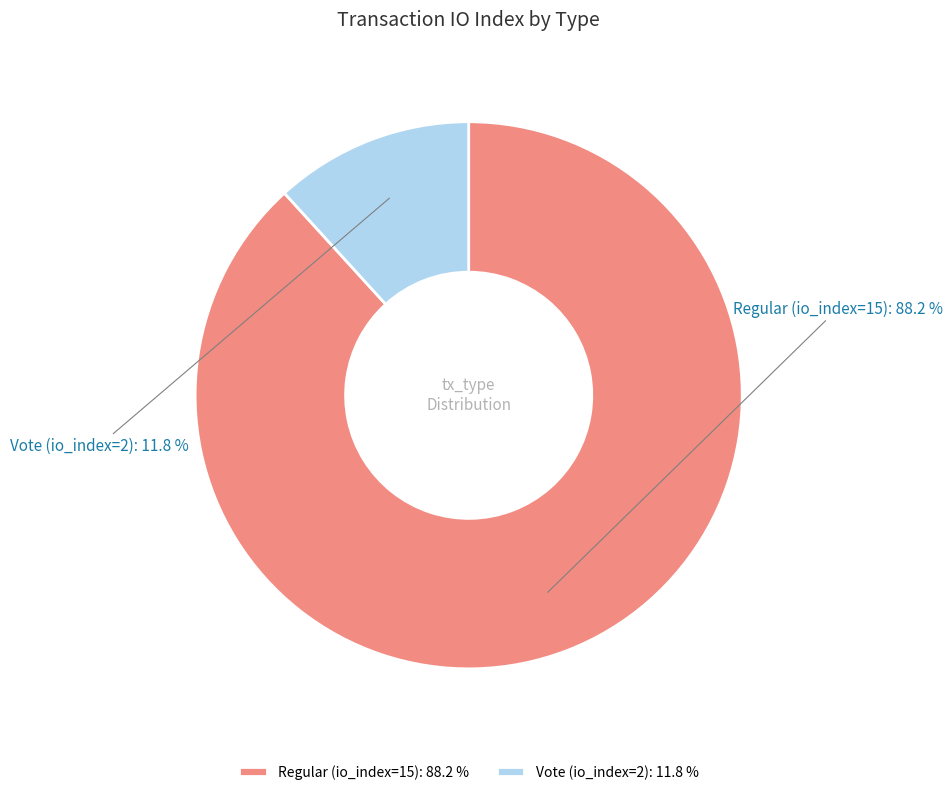

Which category has the smallest portion of the pie?

Vote (io_index=2)